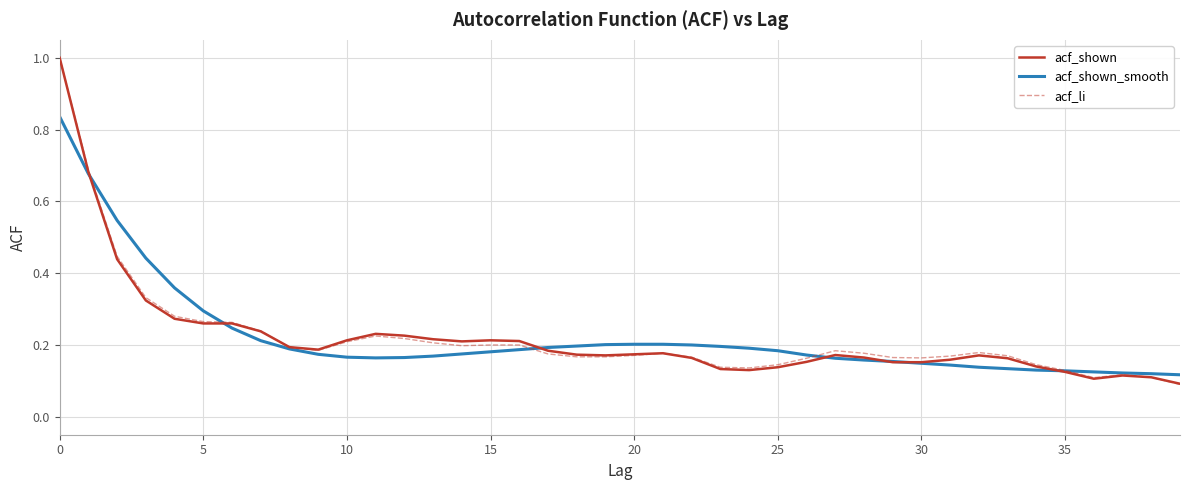

What is the highest value of the acf_li series?

1.0